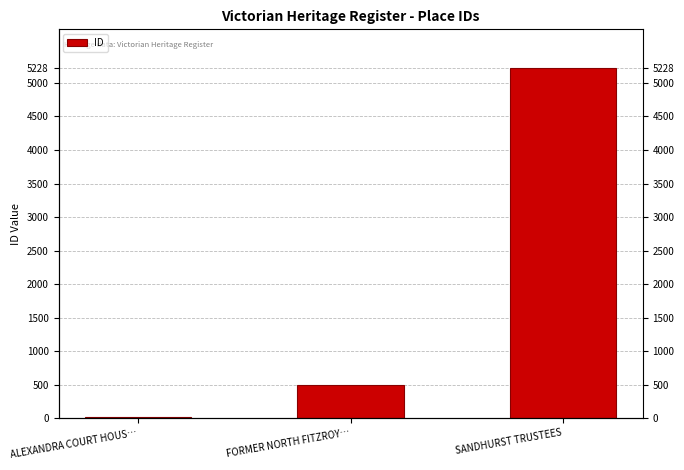

List the labels in order of value, smallest first.

ALEXANDRA COURT HOUS…, FORMER NORTH FITZROY…, SANDHURST TRUSTEES